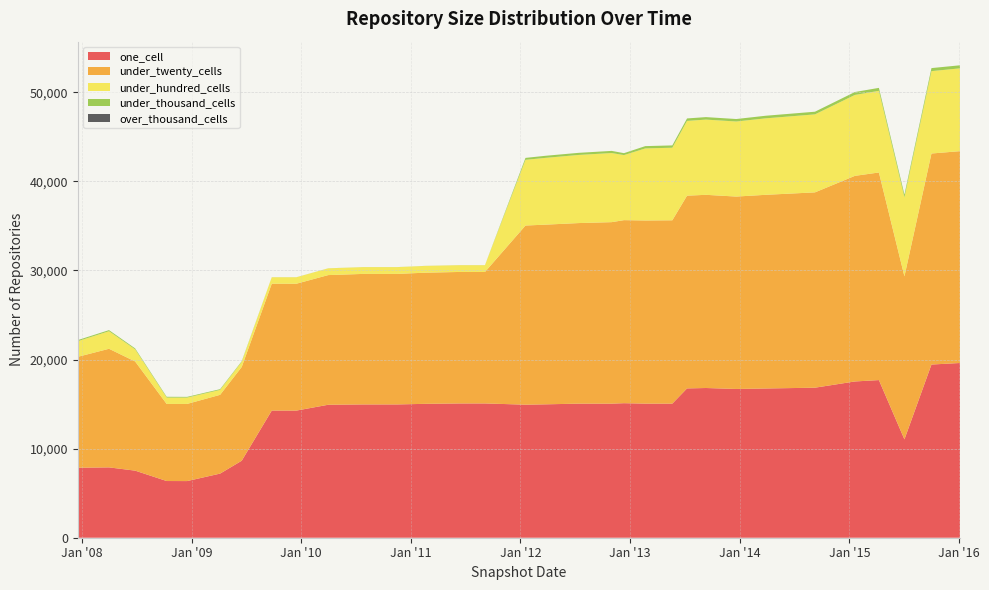

Reading left to right, extract all data points from this chart.

one_cell: 7858	7897	7531	6365	6359	7199	8644	14275	14272	14927	14963	14964	15032	15073	15076	14935	14976	15052	15052	15103	15055	15054	16762	16807	16701	16753	16843	17542	17697	11042	19442	19615
under_twenty_cells: 12449	13314	12258	8655	8661	8843	10528	14240	14242	14557	14653	14653	14725	14761	14757	20113	20173	20271	20375	20549	20558	20581	21638	21688	21598	21743	21927	23082	23306	18301	23691	23781
under_hundred_cells: 1757	1972	1363	711	710	552	566	723	723	755	759	759	759	759	760	7374	7499	7648	7757	7303	8091	8147	8391	8445	8427	8585	8755	9084	9165	8875	9247	9297
under_thousand_cells: 120	124	103	91	82	83	72	7	7	7	7	7	7	7	7	218	233	237	242	216	258	260	278	278	278	291	299	327	333	308	341	343
over_thousand_cells: 0	0	0	0	0	0	0	0	0	0	0	0	0	0	0	0	0	0	0	0	0	0	0	0	0	0	0	0	0	0	0	0